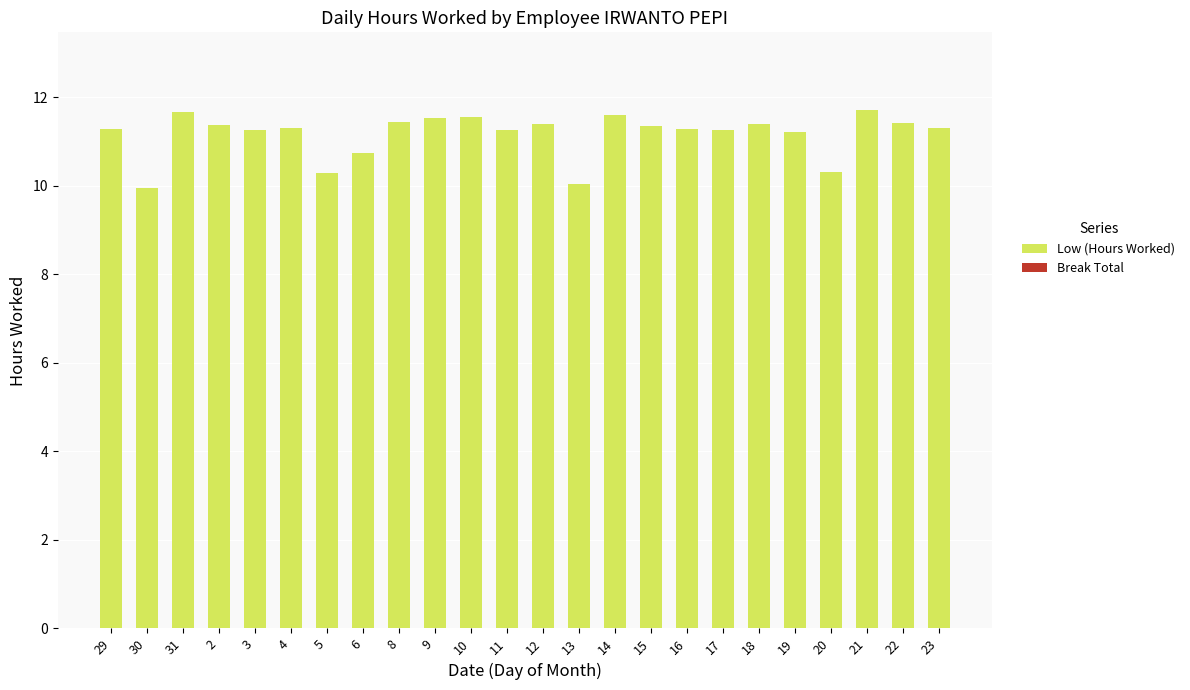

Approximately how many times larger is the value at 31 compared to 29?

1.0